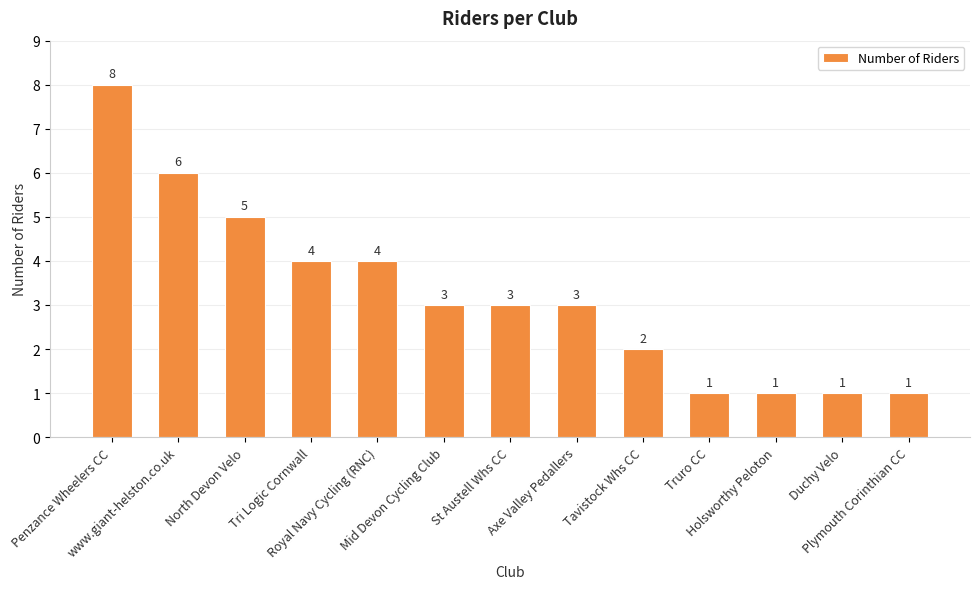

Reading left to right, what are all the values shown in this chart?

Penzance Wheelers CC=8	www.giant-helston.co.uk=6	North Devon Velo=5	Tri Logic Cornwall=4	Royal Navy Cycling (RNC)=4	Mid Devon Cycling Club=3	St Austell Whs CC=3	Axe Valley Pedallers=3	Tavistock Whs CC=2	Truro CC=1	Holsworthy Peloton=1	Duchy Velo=1	Plymouth Corinthian CC=1